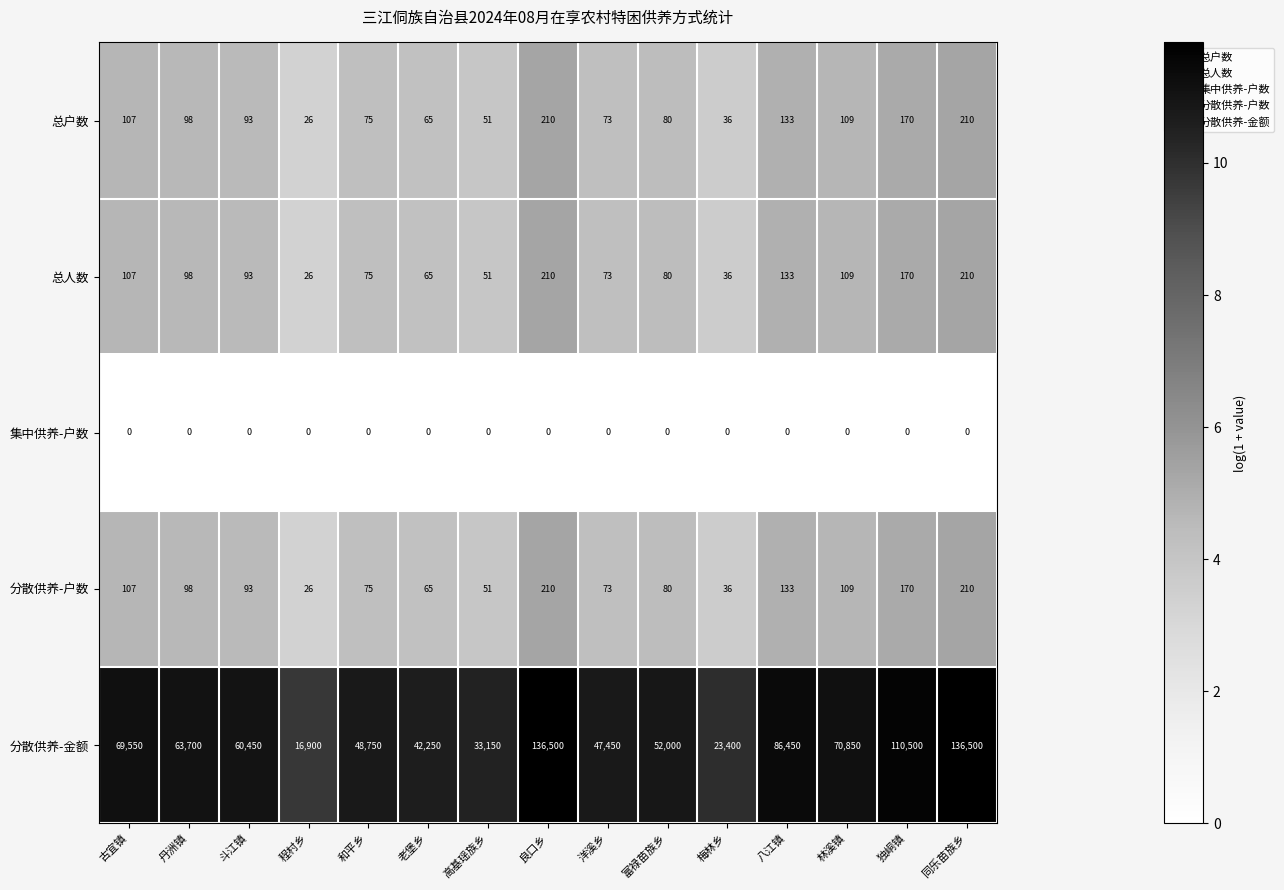

Which series has the largest range (max minus min)?

分散供养-金额